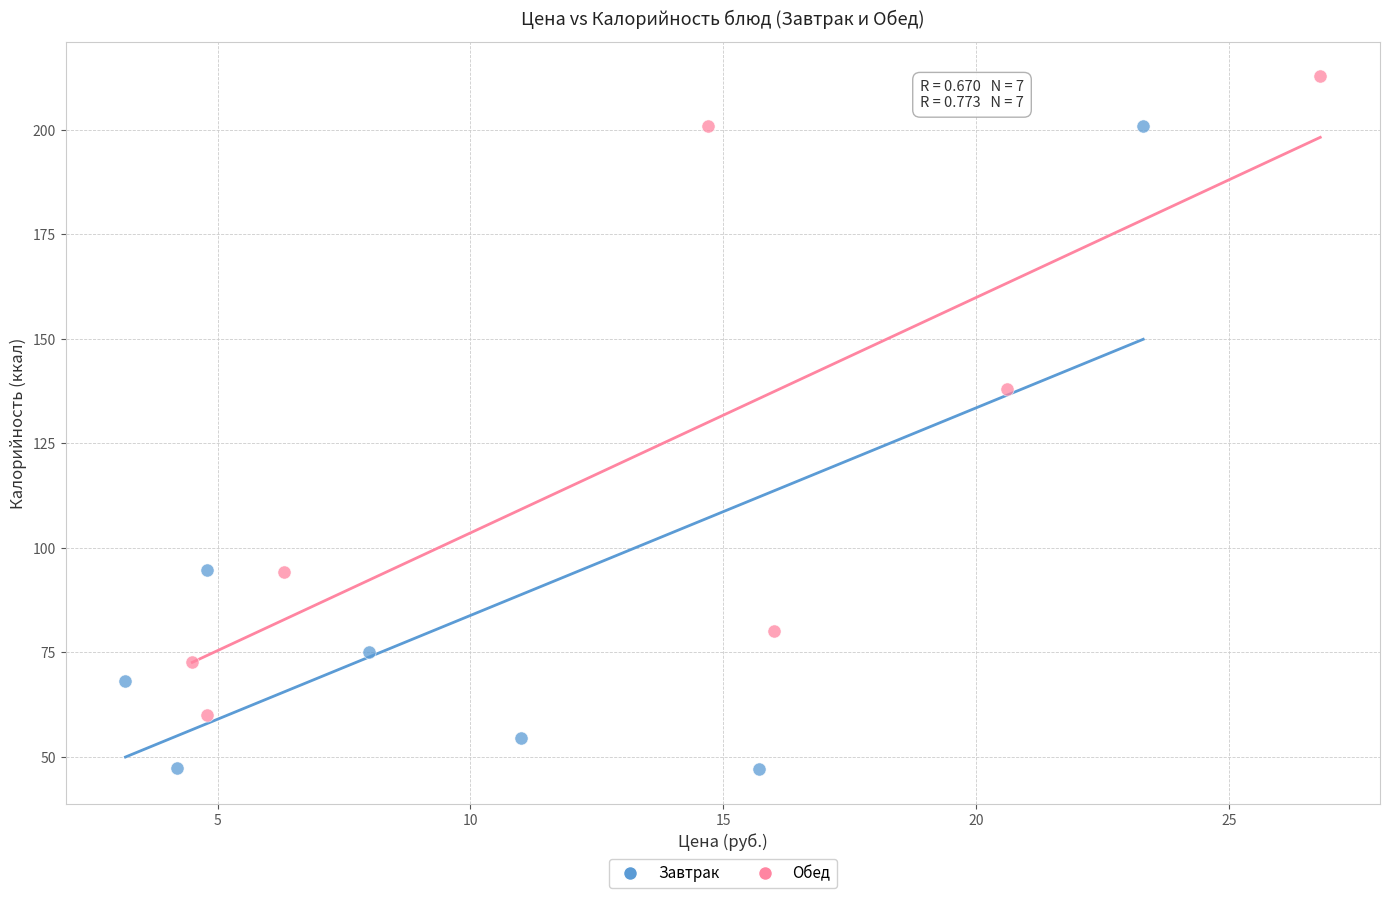

Which series reaches the maximum Y coordinate?

Обед